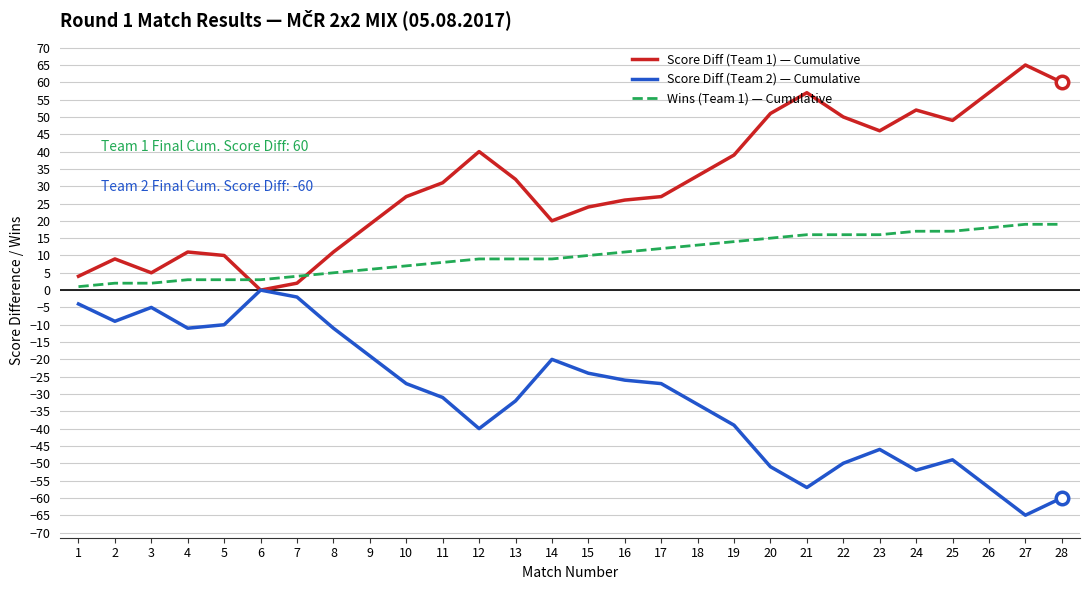

True or false: Score Diff (Team 1) — Cumulative has a value of 16 at 12.

False